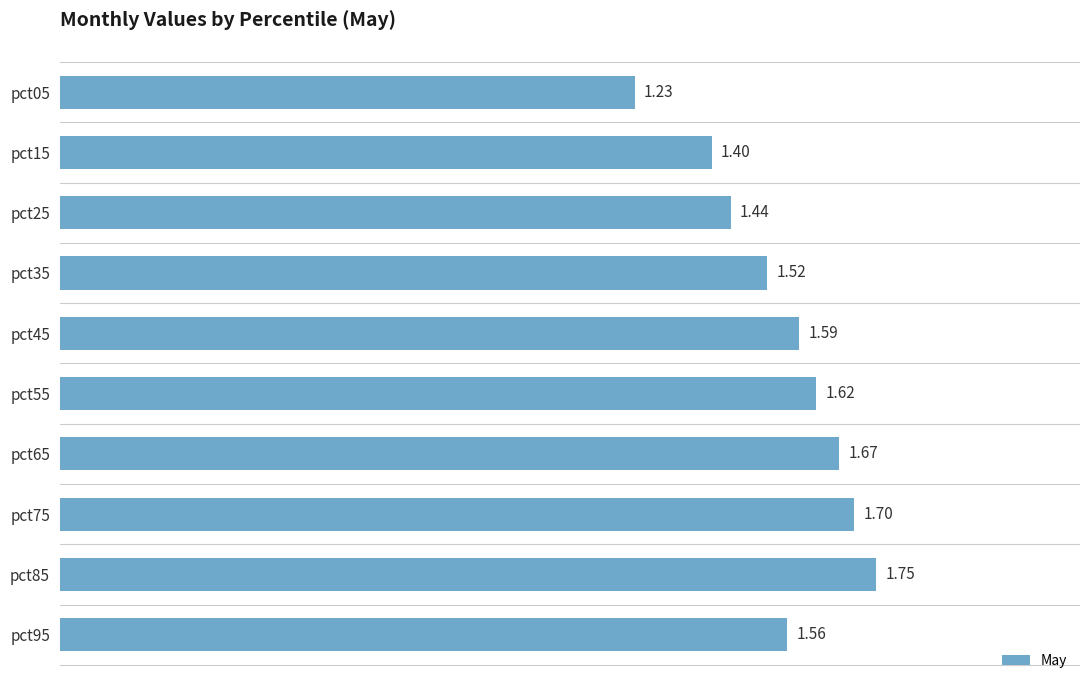

Rank the categories by value from lowest to highest.

pct05, pct15, pct25, pct35, pct95, pct45, pct55, pct65, pct75, pct85